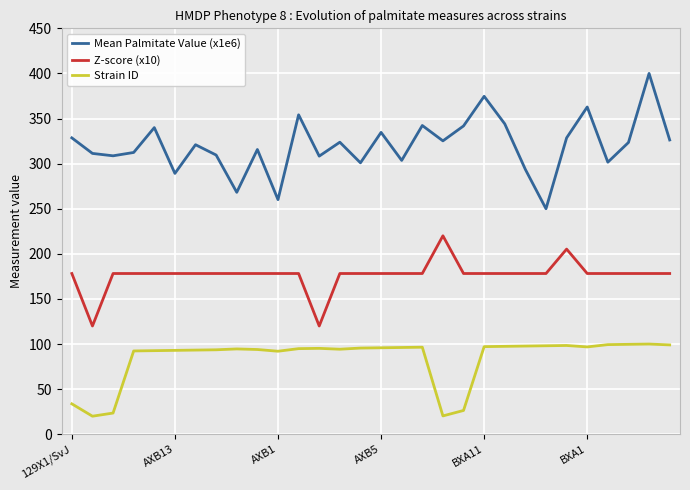

True or false: Z-score (x10) has more than 1 points higher than both neighbors.

True